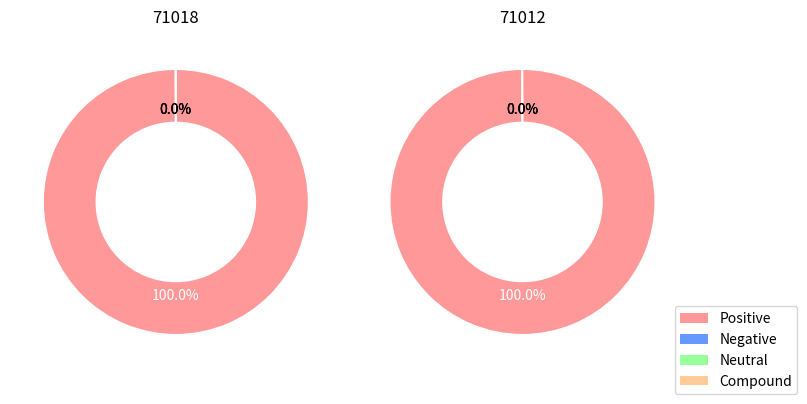

Rank the series by their maximum value, from highest to lowest.

Positive, Compound, Negative, Neutral